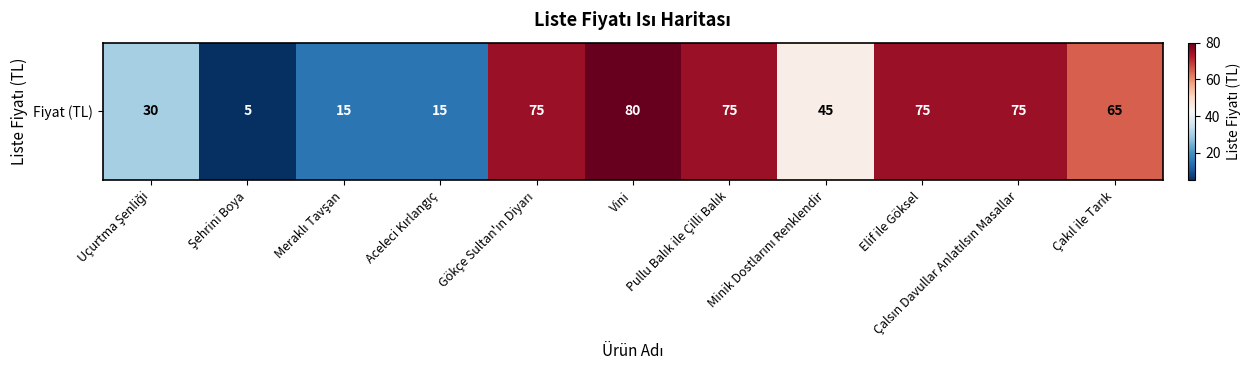

List the labels in order of value, smallest first.

Şehrini Boya, Meraklı Tavşan, Aceleci Kırlangıç, Uçurtma Şenliği, Minik Dostlarını Renklendir, Çakıl ile Tarık, Gökçe Sultan'ın Diyarı, Pullu Balık ile Çilli Balık, Elif ile Göksel, Çalsın Davullar Anlatılsın Masallar, Vini